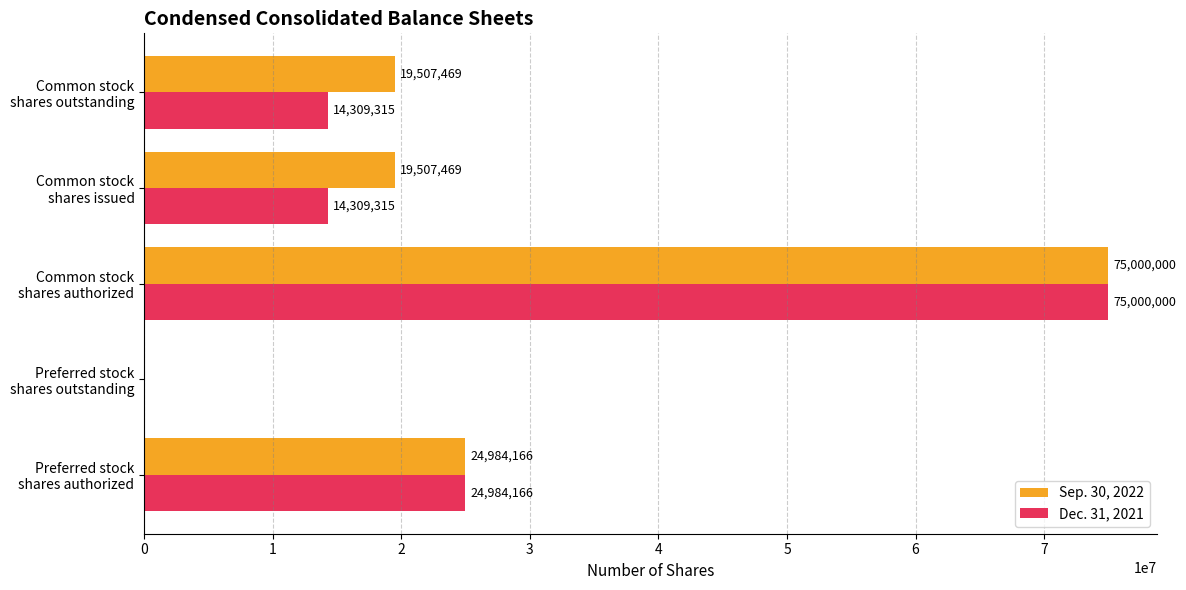

What is the sum of all Sep. 30, 2022 values?

138999104